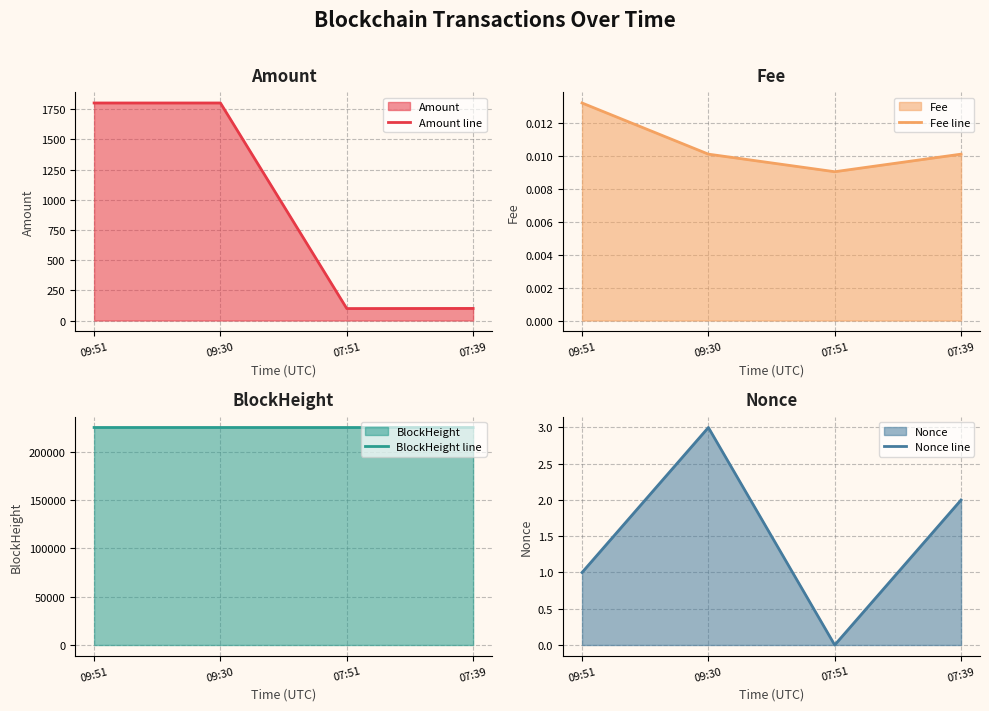

What is the value of the BlockHeight line point at the 4th from the left?

224946.0